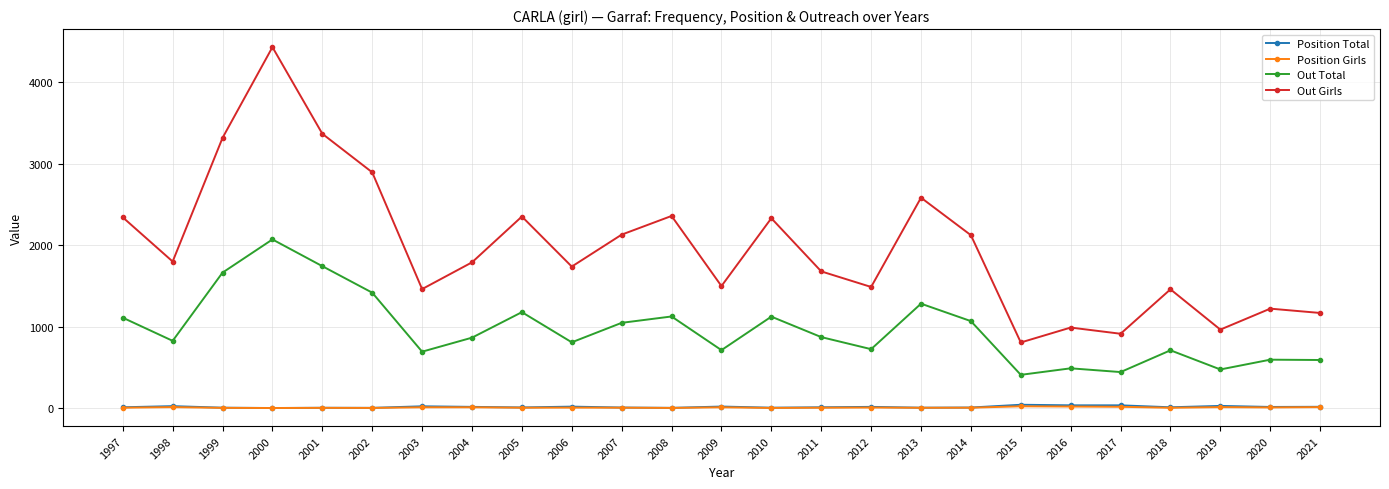

True or false: Out Total has a value of 1483 at 2010.

False